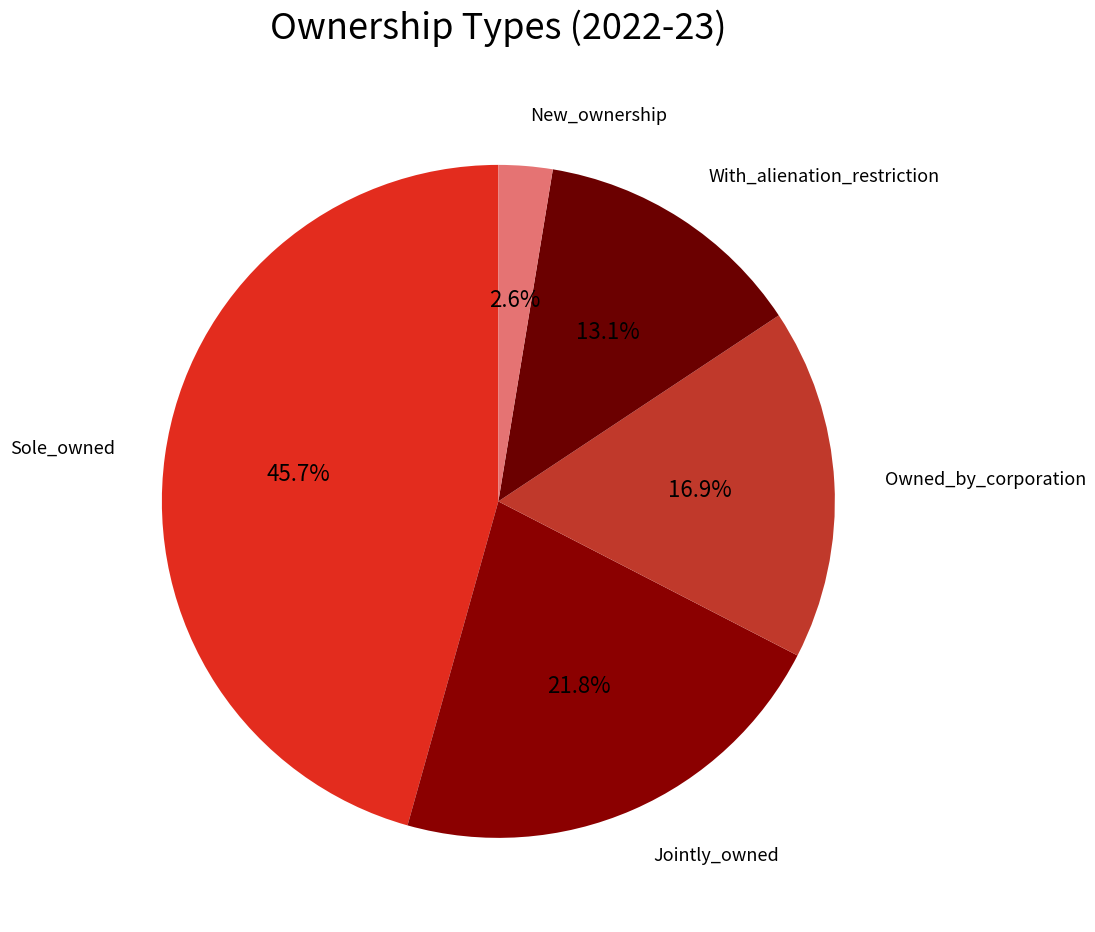

Which category has the biggest portion of the pie?

Sole_owned